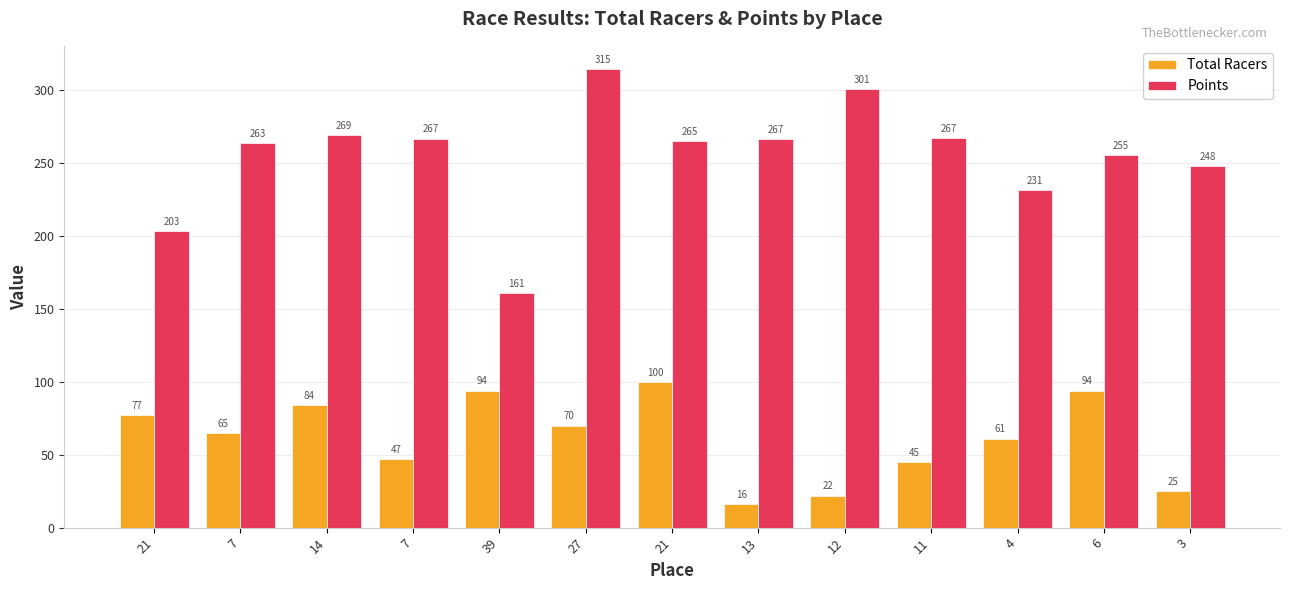

Which series has the widest spread of values?

Points